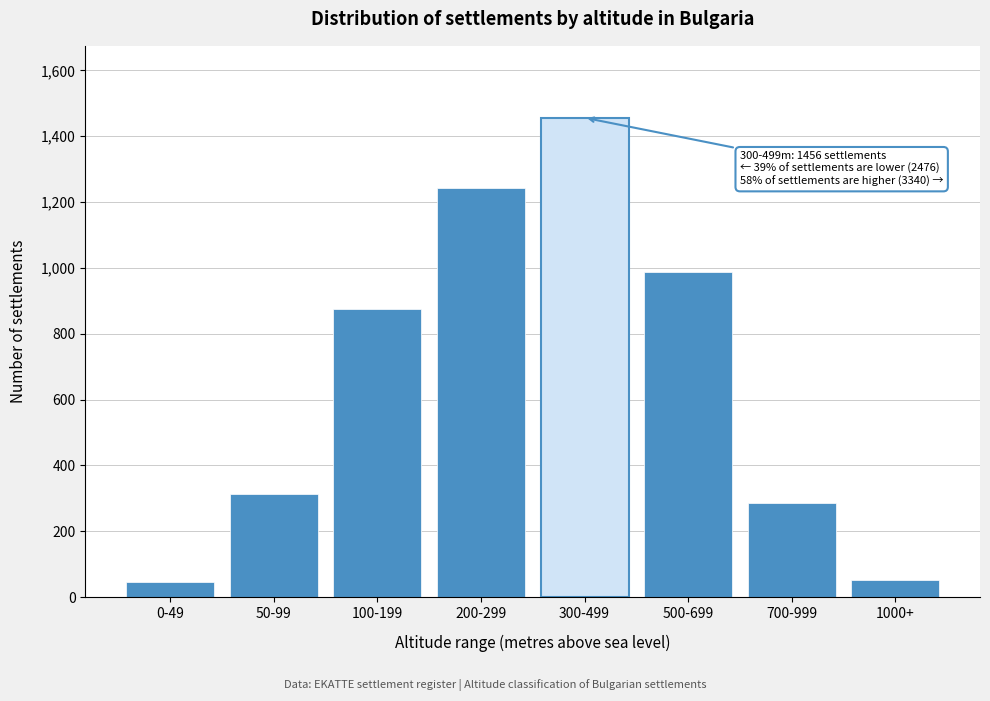

Reading left to right, what are all the values shown in this chart?

45	312	876	1243	1456	987	287	53